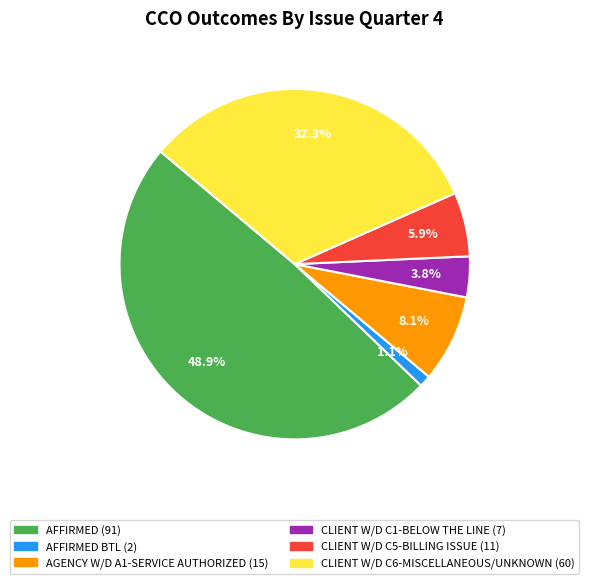

Is there a majority slice in this chart?

No